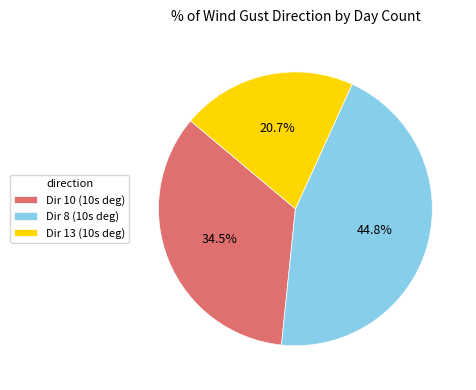

What is the smallest slice in the pie chart?

Dir 13 (10s deg)